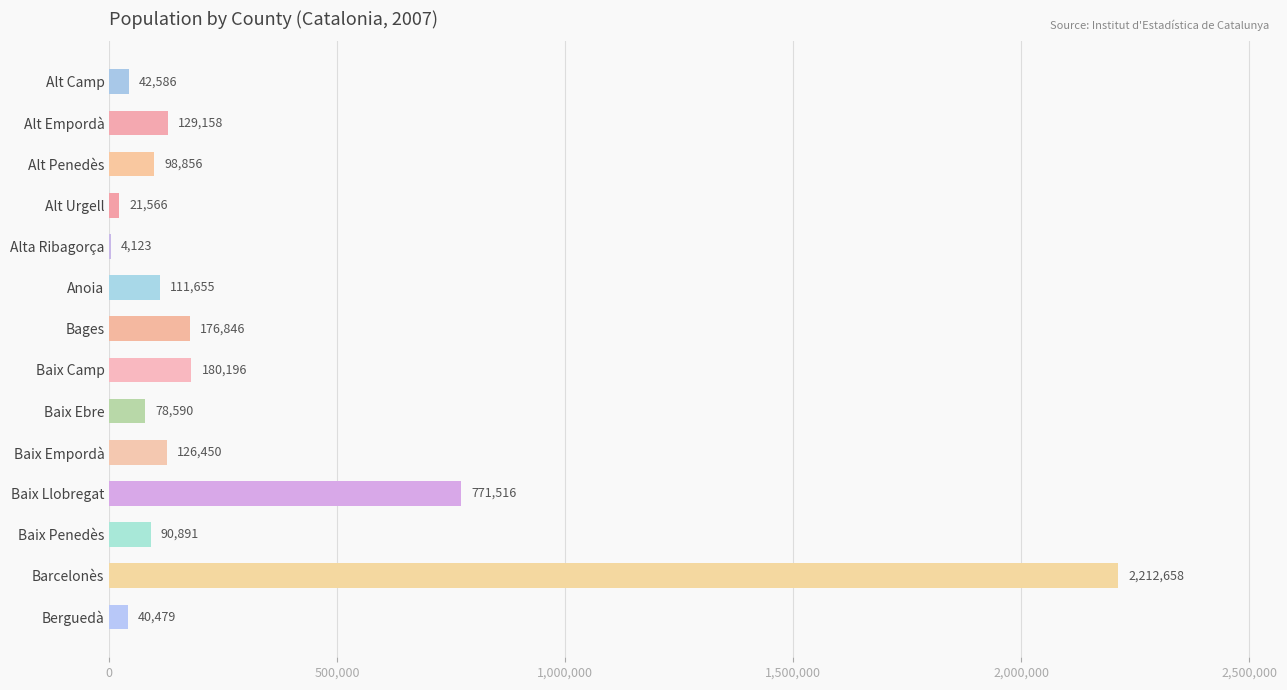

Reading top to bottom, list all the values displayed in this chart.

Alt Camp=42586	Alt Empordà=129158	Alt Penedès=98856	Alt Urgell=21566	Alta Ribagorça=4123	Anoia=111655	Bages=176846	Baix Camp=180196	Baix Ebre=78590	Baix Empordà=126450	Baix Llobregat=771516	Baix Penedès=90891	Barcelonès=2212658	Berguedà=40479